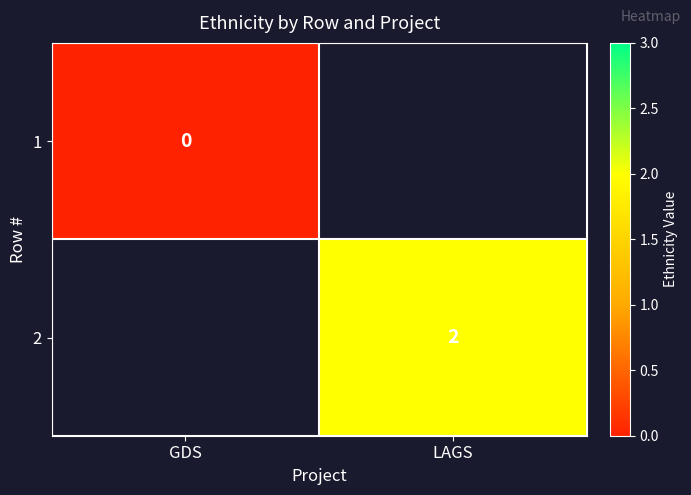

True or false: 2 has a value of 2 at LAGS.

True